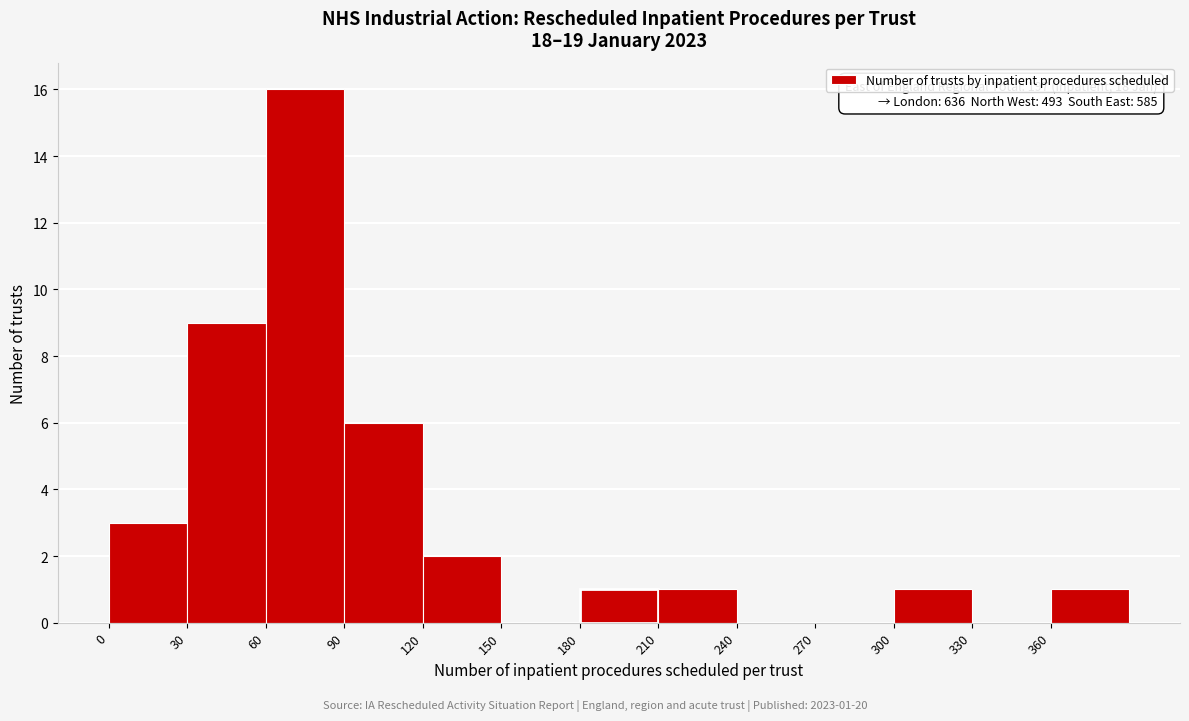

Which range on the x-axis has the tallest bar?

60 to 90